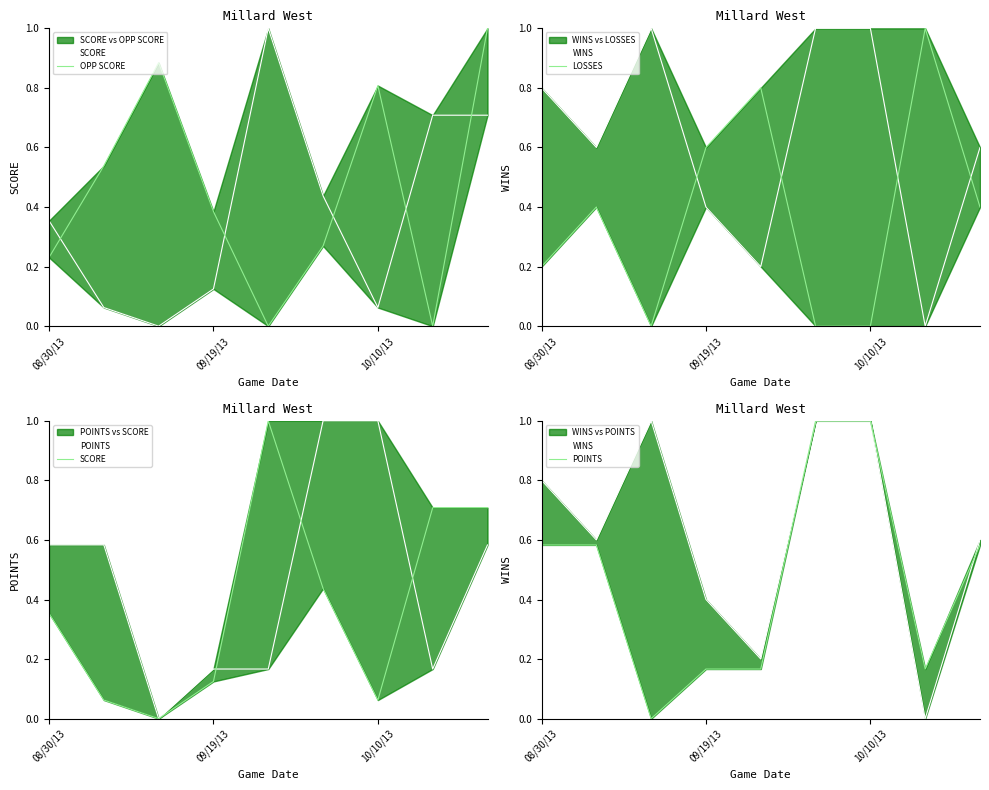

At which label does LOSSES reach its peak?

7